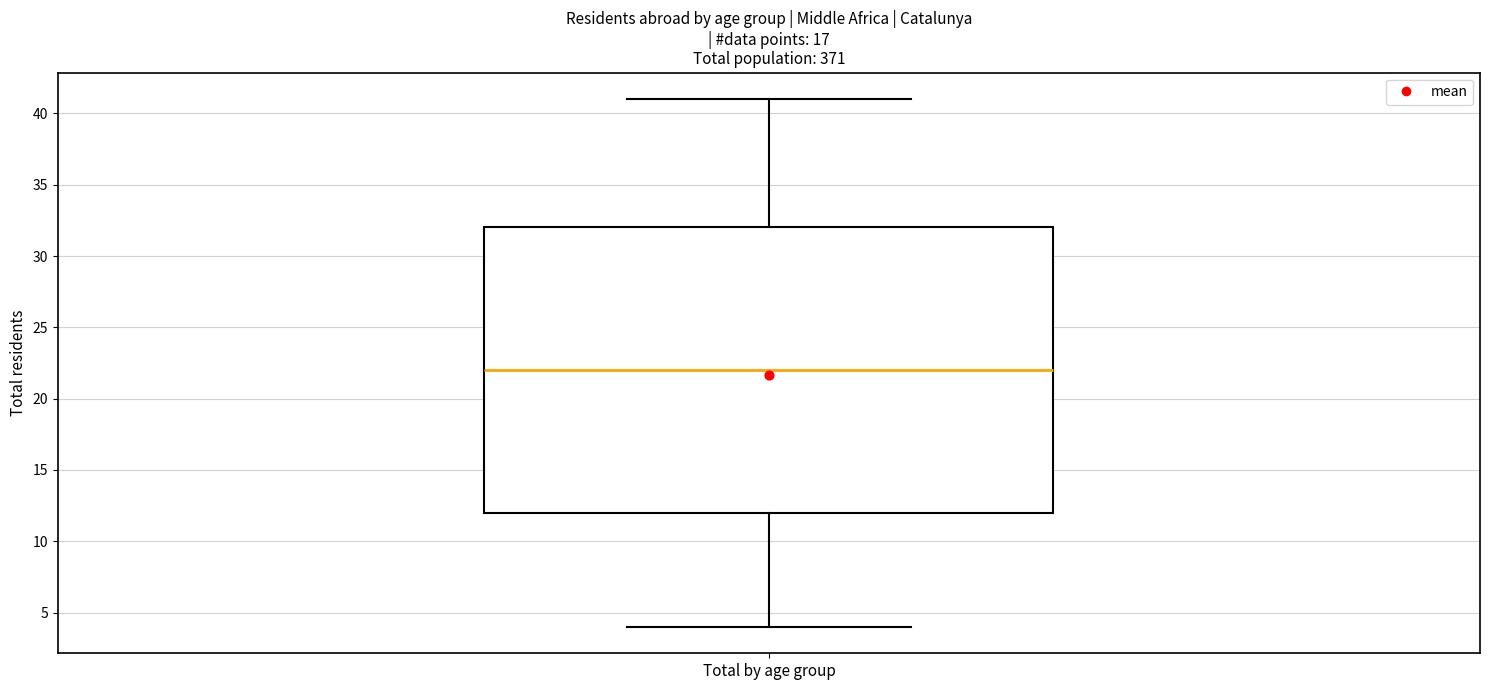

Where is the upper edge of the box for Total by age group on the y-axis? The values are not printed on the chart, so give them approximately, as read against the axis.

32